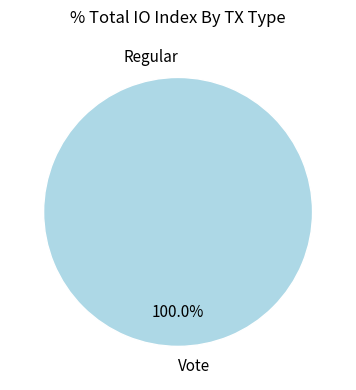

Is it true that Regular is 6% of the pie?

False